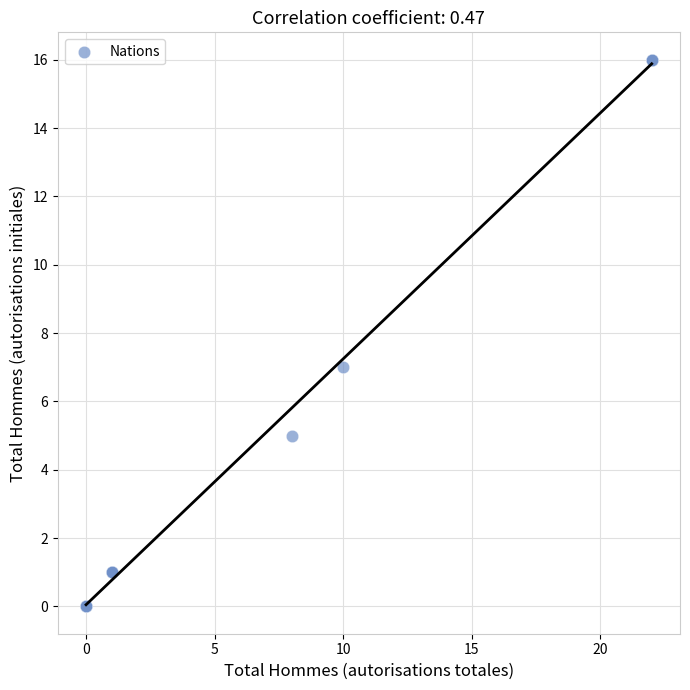

What Y value in the scatter plot is closest to 8?

7